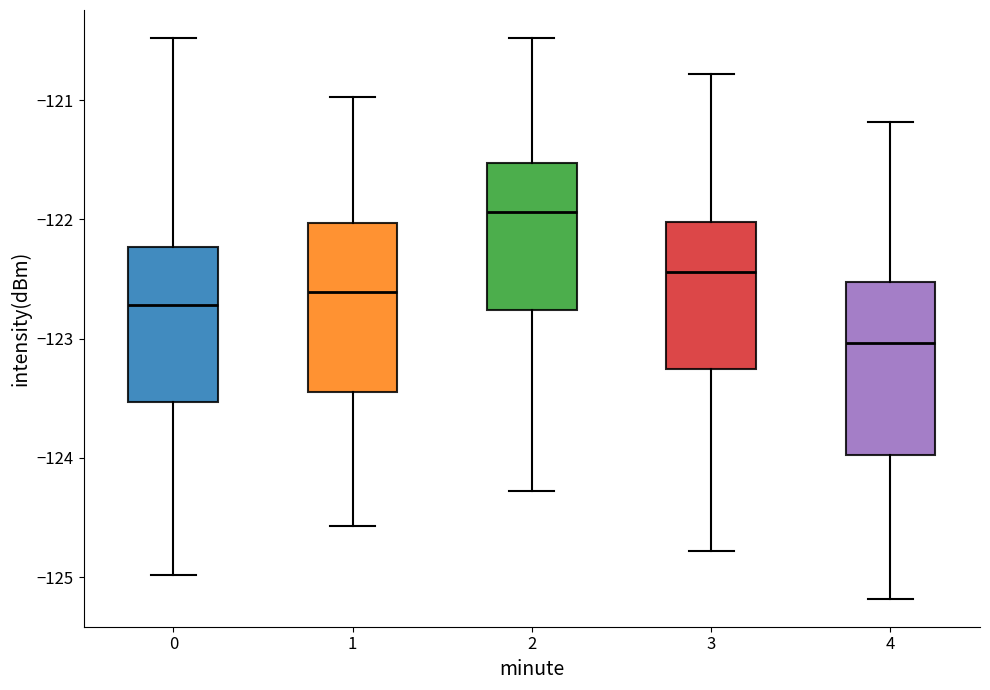

Reading left to right, read every box against the y-axis: the position of its median line, the range the box covers, and the ends of its whiskers. The values are not printed on the chart, so give them approximately, as read against the axis.

0: median -122.7, box -123.5 to -122.2, whiskers -125.0 to -120.5
1: median -122.6, box -123.4 to -122.0, whiskers -124.6 to -121.0
2: median -121.9, box -122.8 to -121.5, whiskers -124.3 to -120.5
3: median -122.4, box -123.3 to -122.0, whiskers -124.8 to -120.8
4: median -123.0, box -124.0 to -122.5, whiskers -125.2 to -121.2